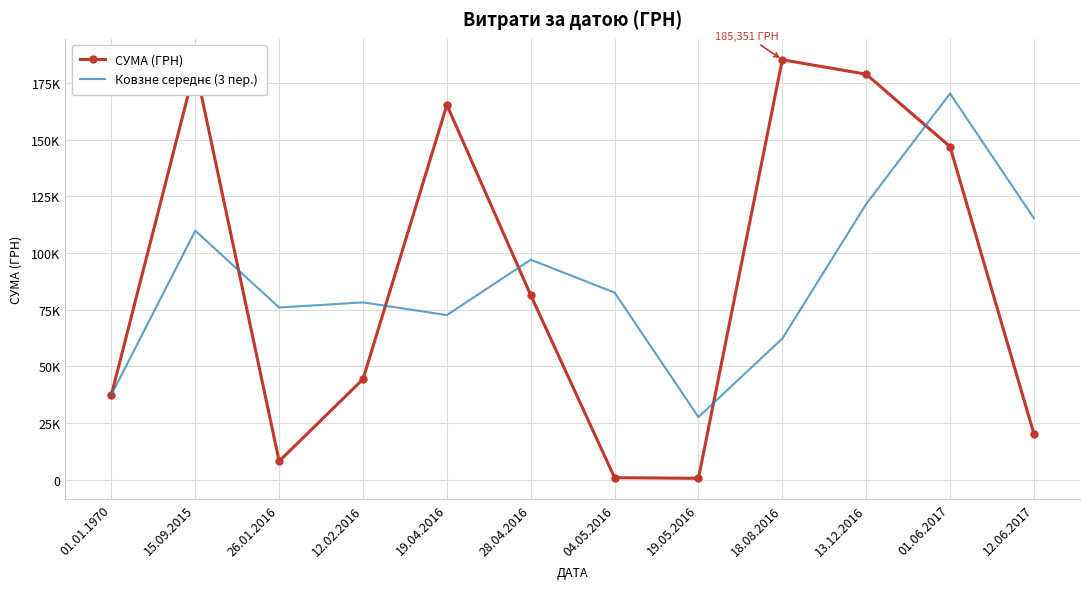

Between 19.05.2016 and 04.05.2016, which is larger?

04.05.2016